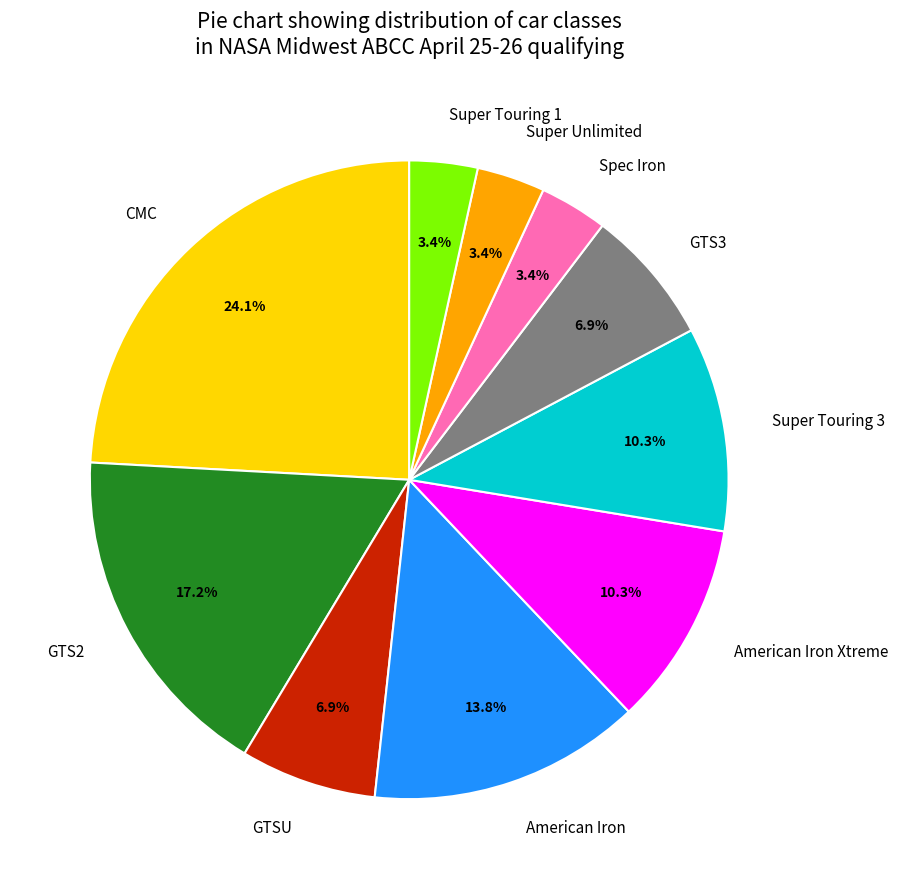

What percentage do CMC and GTS2 together represent?

41.4%